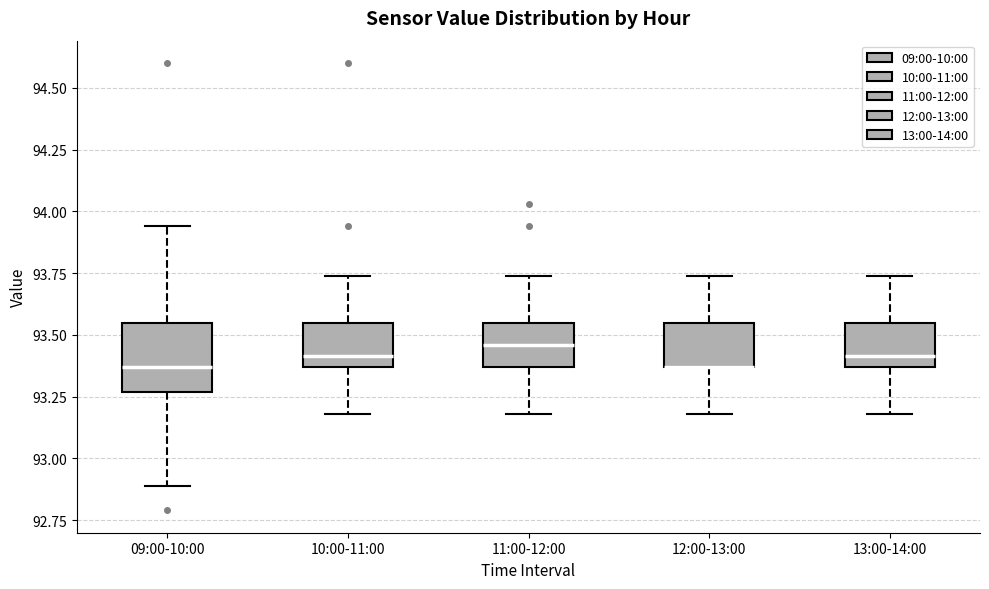

Comparing the boxes themselves (not the whiskers), which one is the tallest?

09:00-10:00